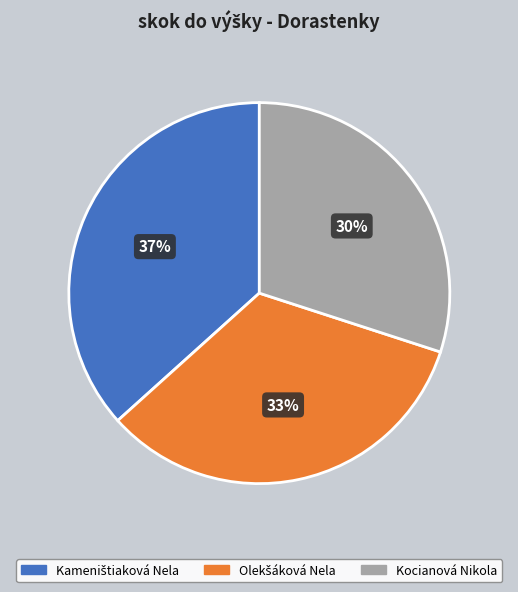

Does Kocianová Nikola account for over 50% of the chart?

No